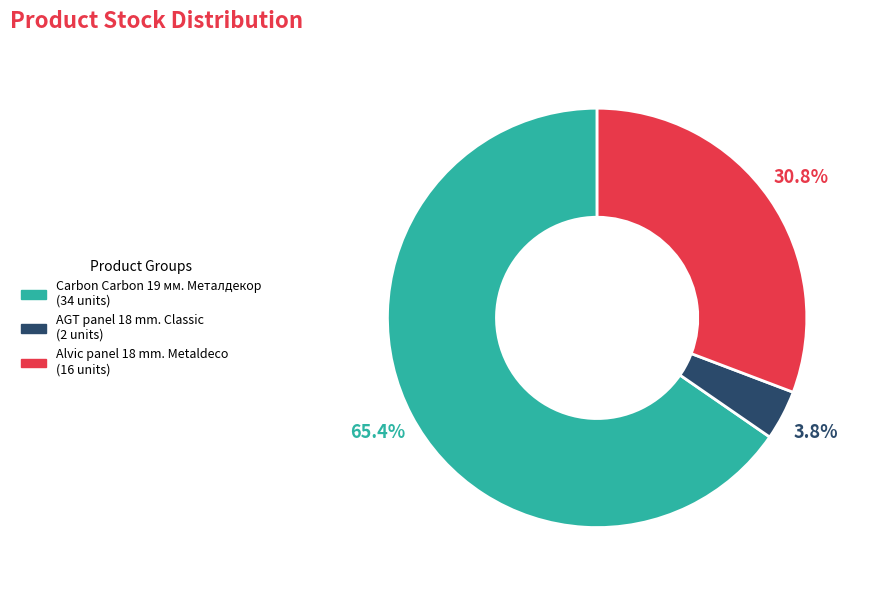

Is there a majority slice in this chart?

Yes